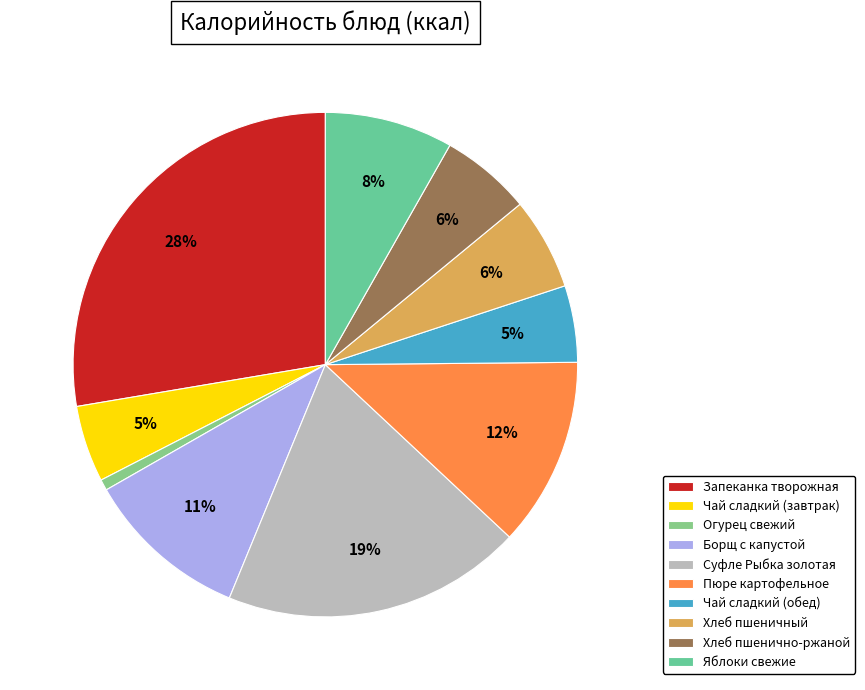

Combined, do Чай сладкий (обед) and Чай сладкий (завтрак) account for over 50%?

No